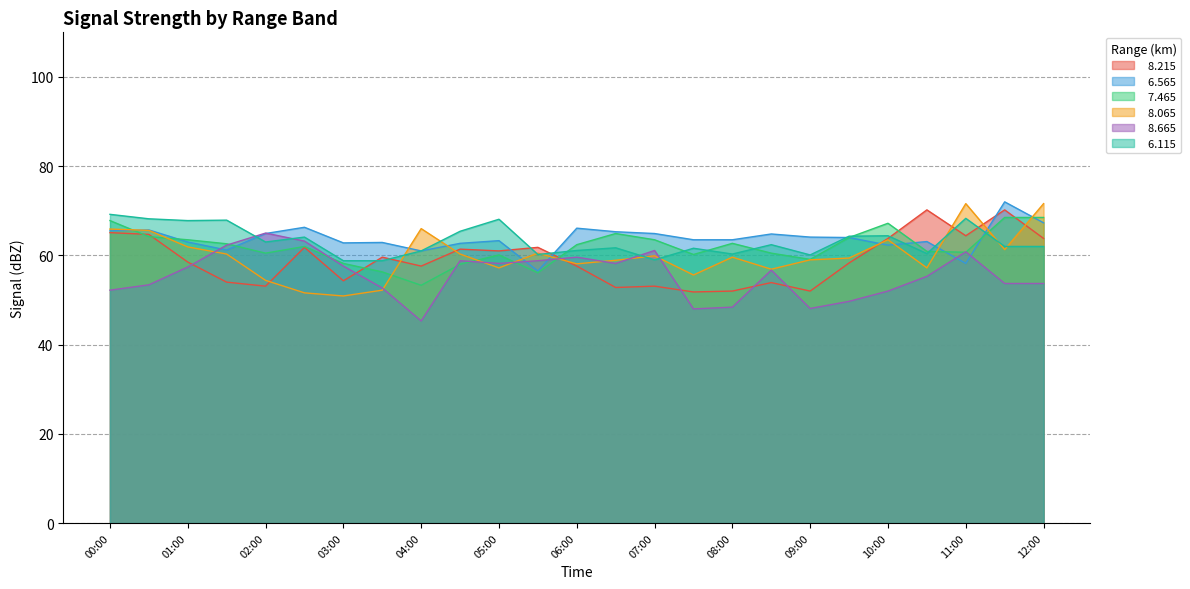

Reading right to left, extract all data points from this chart.

  8.215: 12:00=63.8	11:30=70.2	11:00=64.4	10:30=70.2	10:00=63.8	09:30=58.3	09:00=52.0	08:30=53.9	08:00=52.0	07:30=51.8	07:00=53.1	06:30=52.8	06:00=57.6	05:30=61.8	05:00=61.0	04:30=61.4	04:00=57.6	03:30=59.6	03:00=54.3	02:30=61.8	02:00=53.1	01:30=54.0	01:00=58.5	00:30=64.7	00:00=65.1
  6.565: 12:00=67.3	11:30=72.0	11:00=58.2	10:30=63.1	10:00=62.3	09:30=64.0	09:00=64.1	08:30=64.8	08:00=63.5	07:30=63.5	07:00=64.9	06:30=65.3	06:00=66.1	05:30=56.5	05:00=63.3	04:30=62.7	04:00=61.0	03:30=62.9	03:00=62.8	02:30=66.3	02:00=64.9	01:30=61.2	01:00=63.0	00:30=65.7	00:00=65.5
  7.465: 12:00=68.5	11:30=68.5	11:00=60.7	10:30=60.9	10:00=67.2	09:30=64.0	09:00=59.1	08:30=60.5	08:00=62.7	07:30=60.2	07:00=63.5	06:30=64.9	06:00=62.4	05:30=56.1	05:00=60.1	04:30=58.0	04:00=53.3	03:30=56.3	03:00=58.2	02:30=62.0	02:00=60.5	01:30=62.6	01:00=63.5	00:30=64.2	00:00=67.8
  8.065: 12:00=71.6	11:30=61.3	11:00=71.6	10:30=57.2	10:00=63.5	09:30=59.4	09:00=59.0	08:30=56.9	08:00=59.6	07:30=55.6	07:00=59.9	06:30=58.9	06:00=58.1	05:30=60.5	05:00=57.2	04:30=60.3	04:00=66.0	03:30=52.2	03:00=50.9	02:30=51.6	02:00=54.4	01:30=60.3	01:00=61.9	00:30=65.6	00:00=65.9
  8.665: 12:00=53.7	11:30=53.7	11:00=60.8	10:30=55.3	10:00=52.0	09:30=49.7	09:00=48.1	08:30=56.7	08:00=48.4	07:30=48.0	07:00=61.1	06:30=58.2	06:00=59.6	05:30=58.8	05:00=58.2	04:30=58.8	04:00=45.3	03:30=52.7	03:00=57.6	02:30=63.2	02:00=65.0	01:30=62.3	01:00=57.4	00:30=53.4	00:00=52.2
  6.115: 12:00=62.0	11:30=62.0	11:00=68.3	10:30=60.4	10:00=64.4	09:30=64.3	09:00=60.1	08:30=62.4	08:00=60.3	07:30=61.6	07:00=59.0	06:30=61.7	06:00=61.1	05:30=60.2	05:00=68.1	04:30=65.4	04:00=61.0	03:30=58.8	03:00=58.8	02:30=64.1	02:00=63.0	01:30=67.9	01:00=67.8	00:30=68.2	00:00=69.2